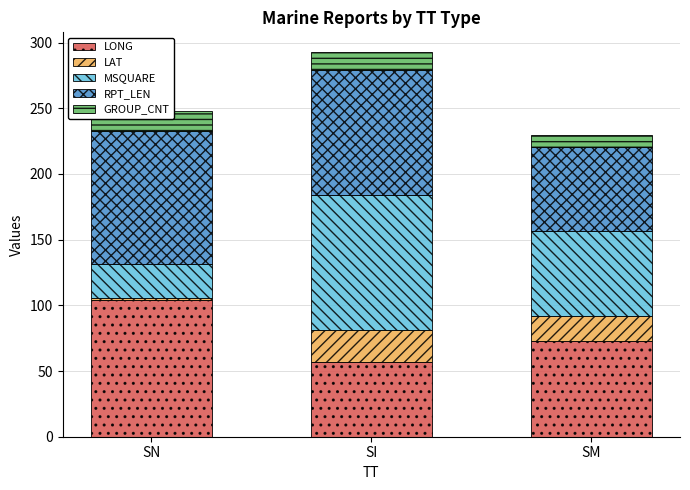

What are all the series names shown in the legend?

LONG, LAT, MSQUARE, RPT_LEN, GROUP_CNT